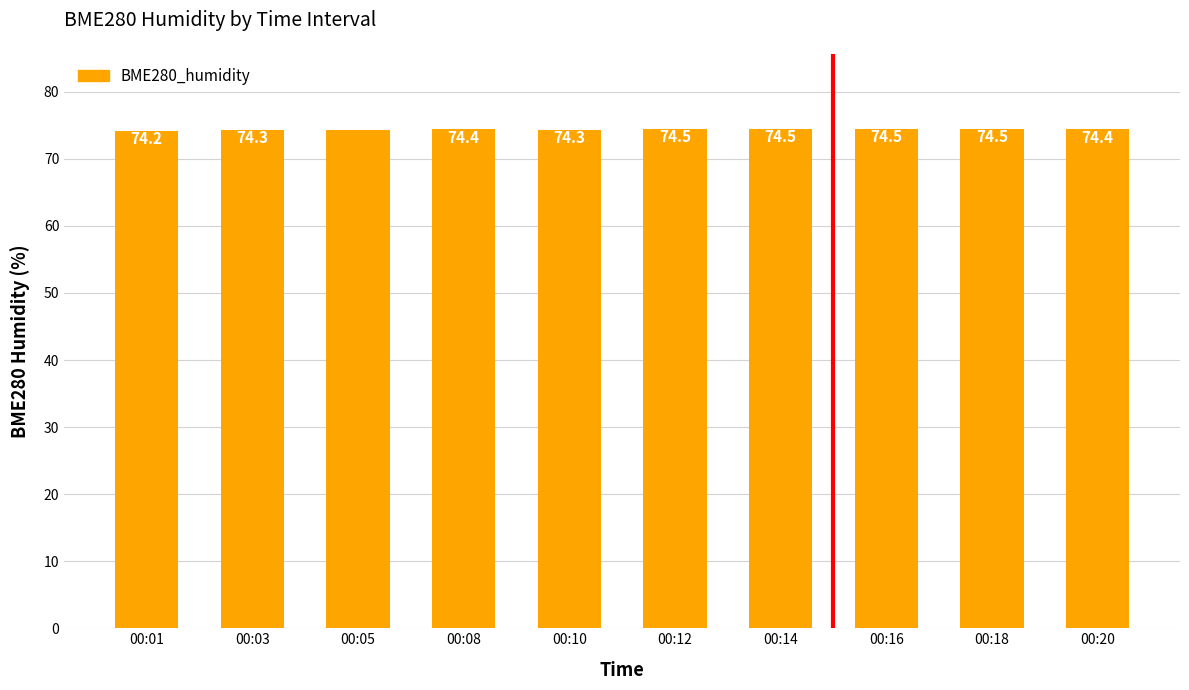

What is the maximum value shown in the chart?

74.5